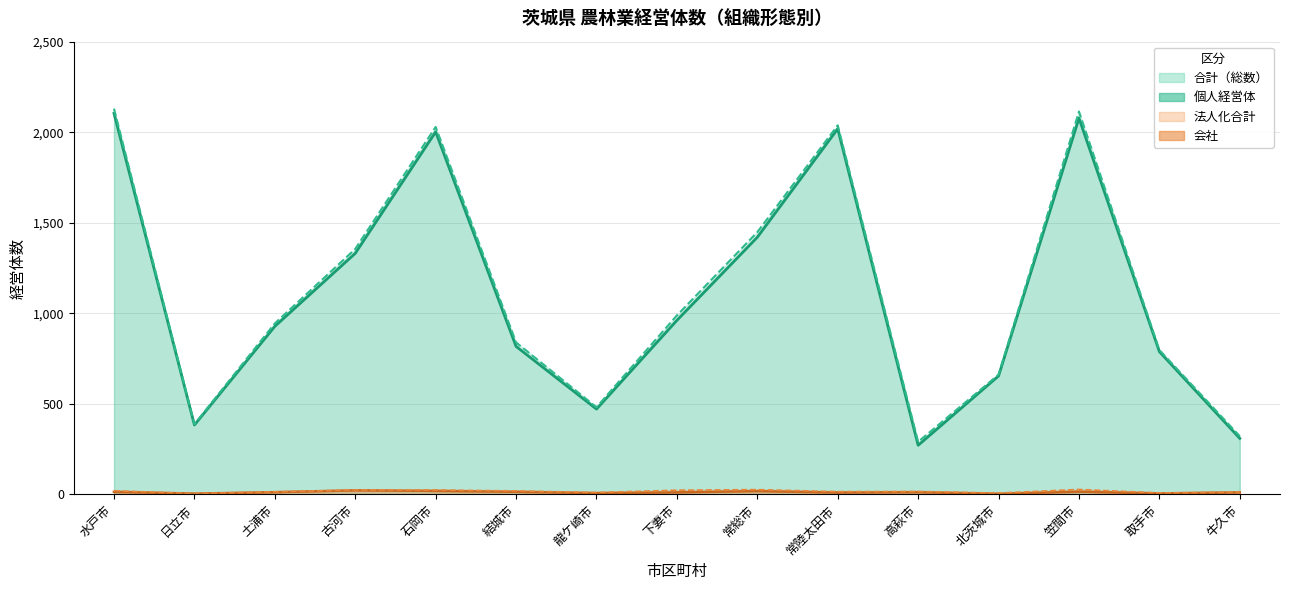

What is the difference between the maximum and minimum values in the 個人経営体 series?

1833